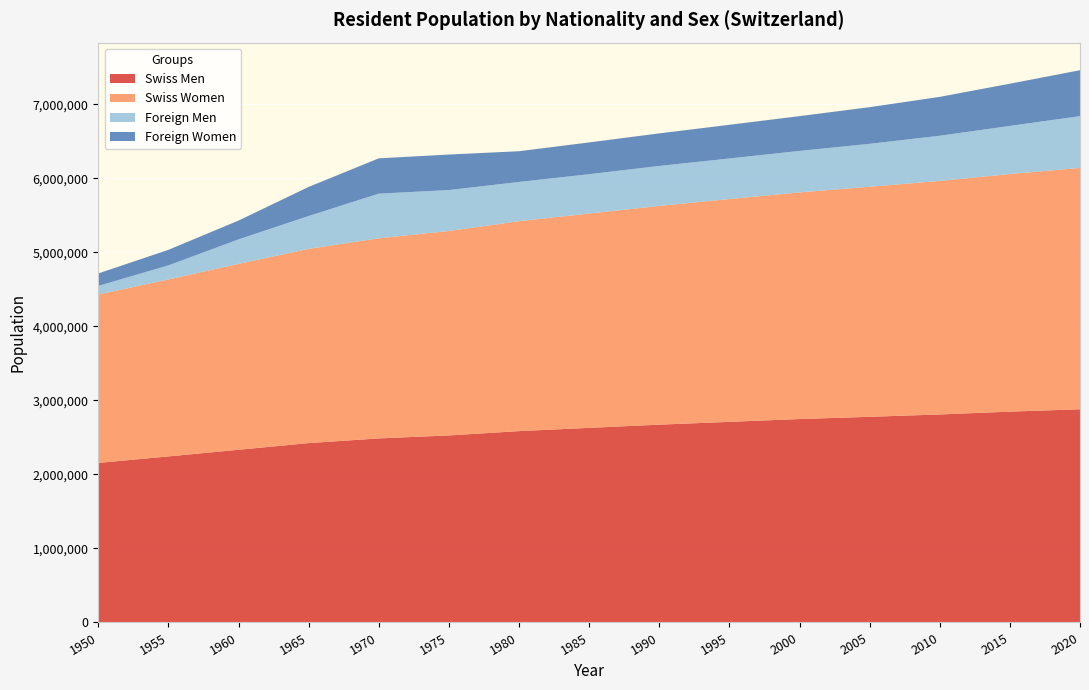

Reading right to left, extract all data points from this chart.

Swiss Men: 2880000	2848000	2810000	2778000	2748000	2710000	2672000	2628910	2584902	2526571	2486371	2422903	2332772	2243100	2155268
Swiss Women: 3260000	3210000	3155000	3108000	3062000	3010000	2955000	2895250	2836084	2761797	2703336	2623747	2511550	2390900	2274278
Foreign Men: 700000	650000	610000	580000	560000	548000	540000	531471	529910	553245	602955	444143	330660	190000	116757
Foreign Women: 620000	570000	525000	495000	470000	455000	440000	429203	415064	479365	477121	392995	254079	209700	168689